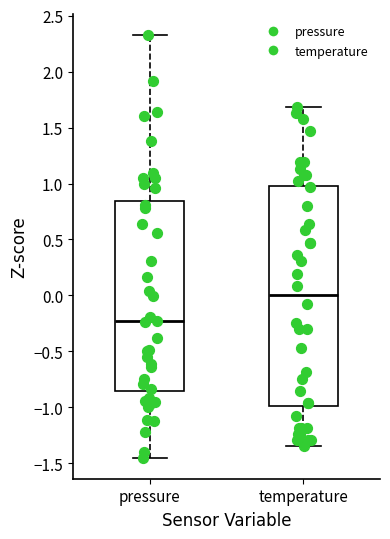

Where does the upper whisker of the box for temperature end on the y-axis? The values are not printed on the chart, so give them approximately, as read against the axis.

1.70